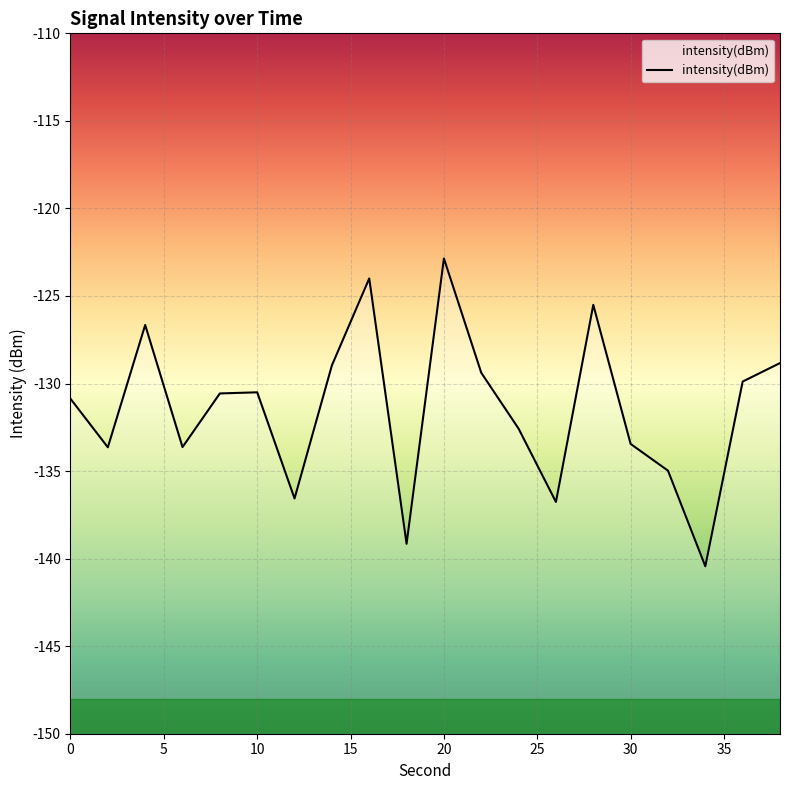

True or false: there are more than 1 points higher than both neighbors.

True